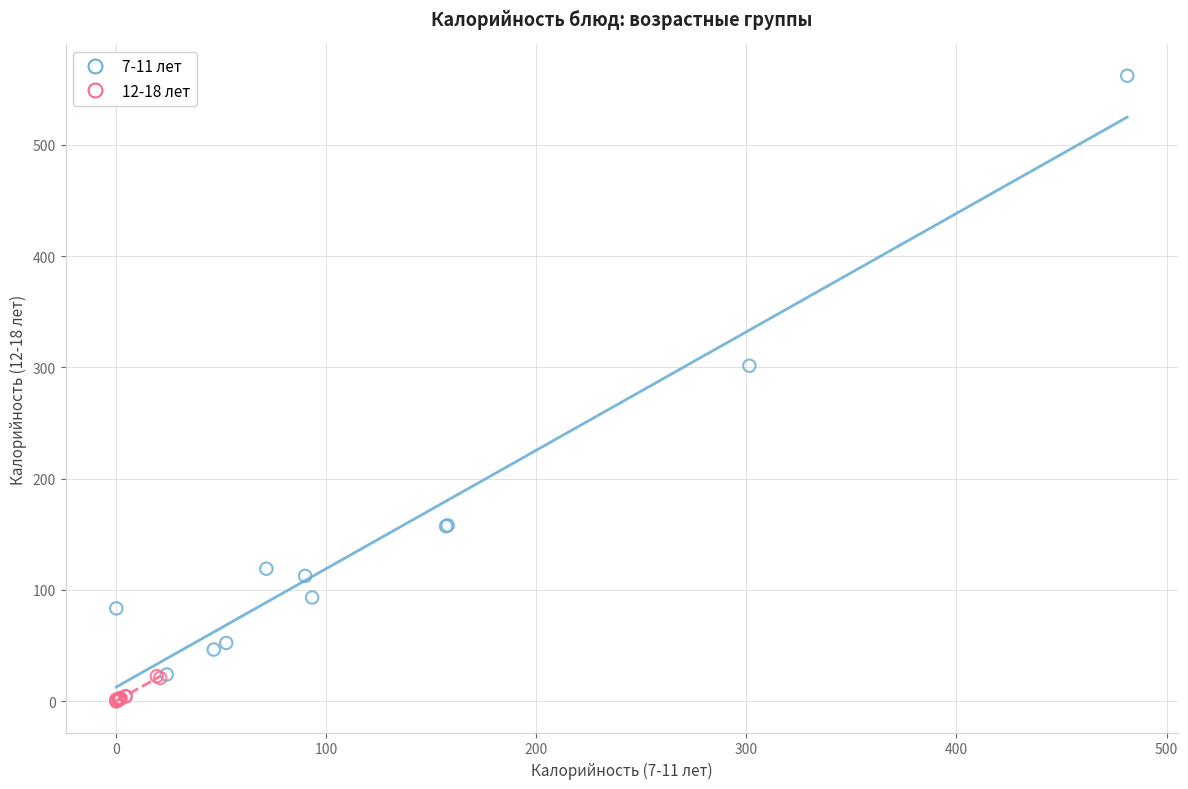

Which series contains the highest Y value?

7-11 лет